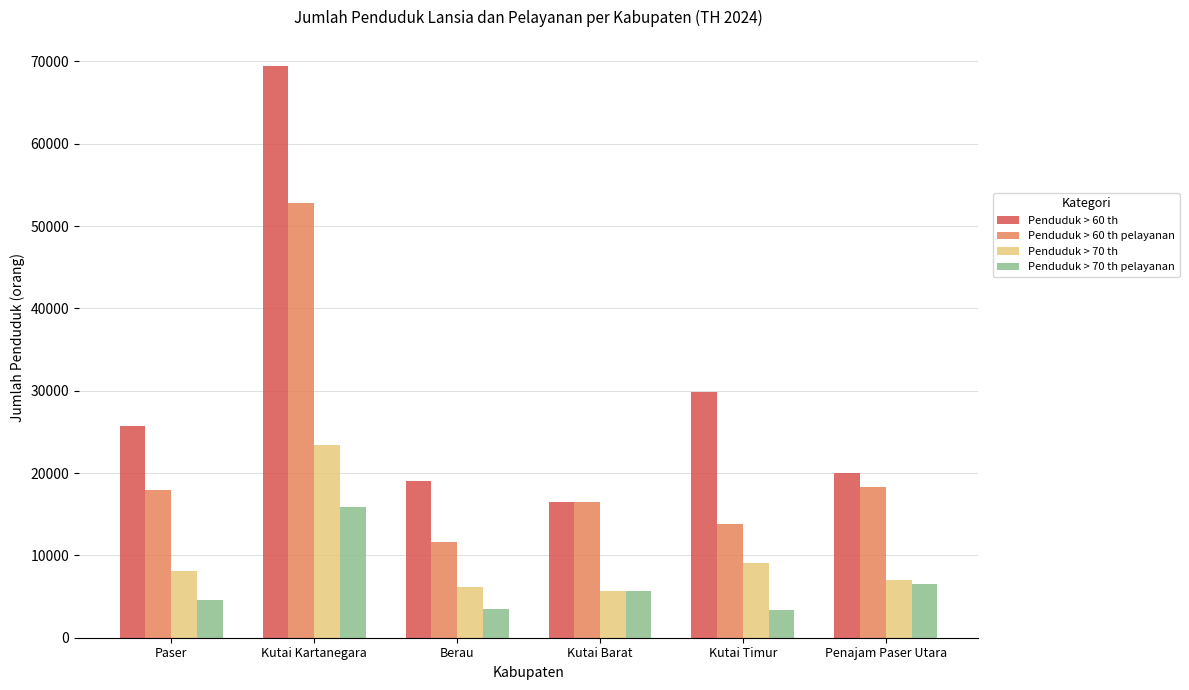

The value of Penduduk > 60 th at Kutai Timur is 29850. True or false?

True